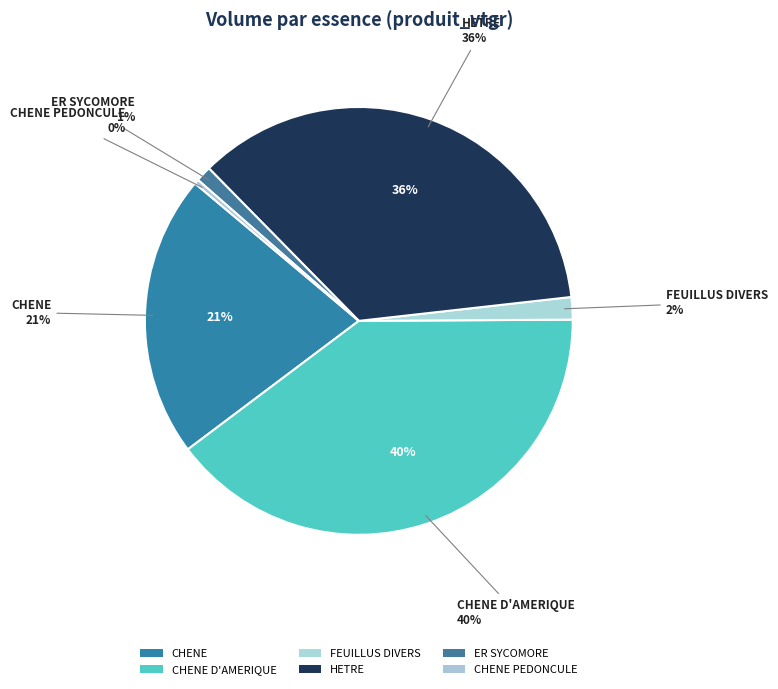

What is the smallest slice in the pie chart?

CHENE PEDONCULE